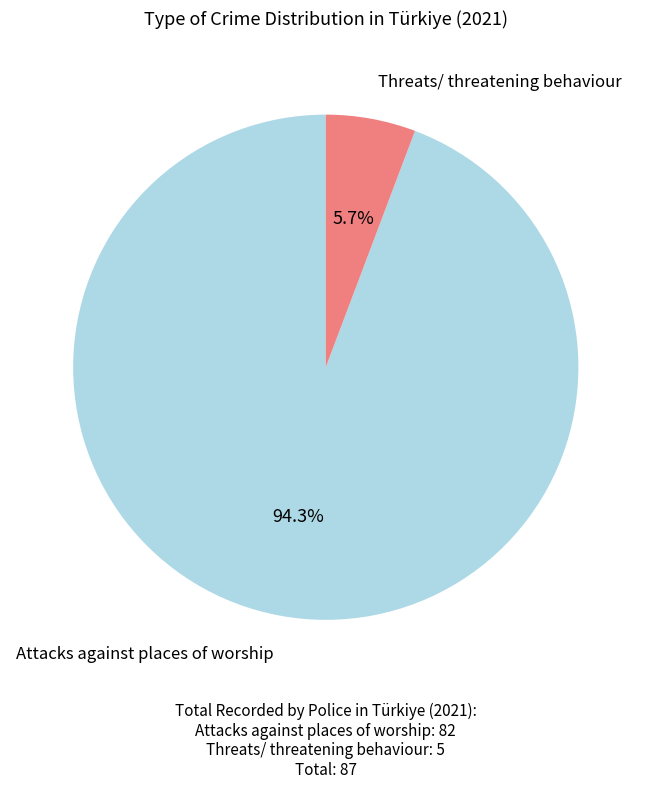

Count the number of slices in the pie.

2